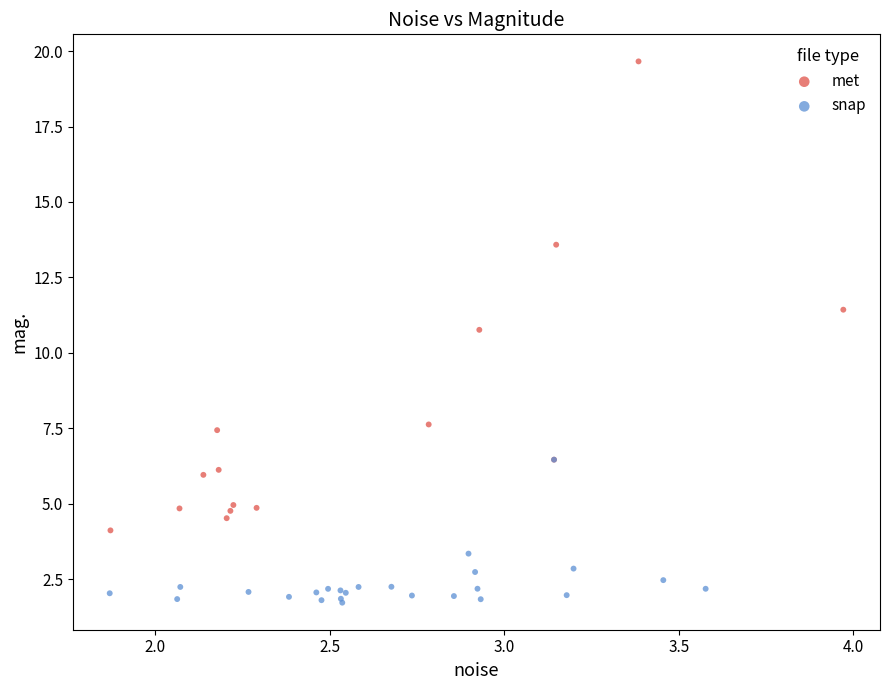

What are all the series names shown in the legend?

met, snap